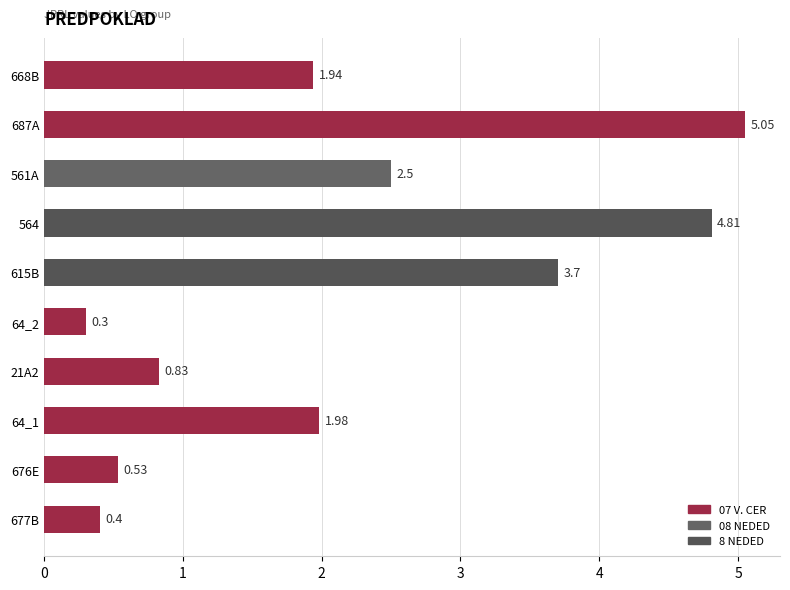

What is the minimum value shown in the chart?

0.3